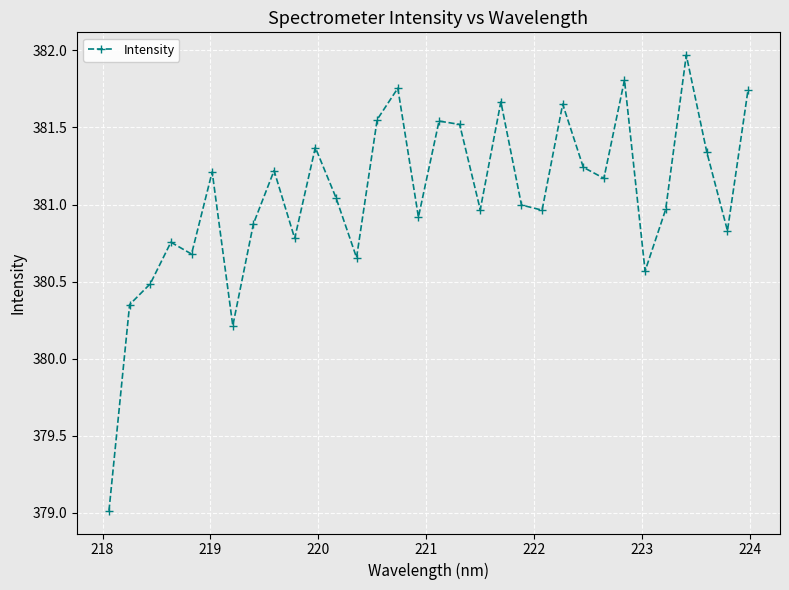

What is the minimum value shown in the chart?

379.0